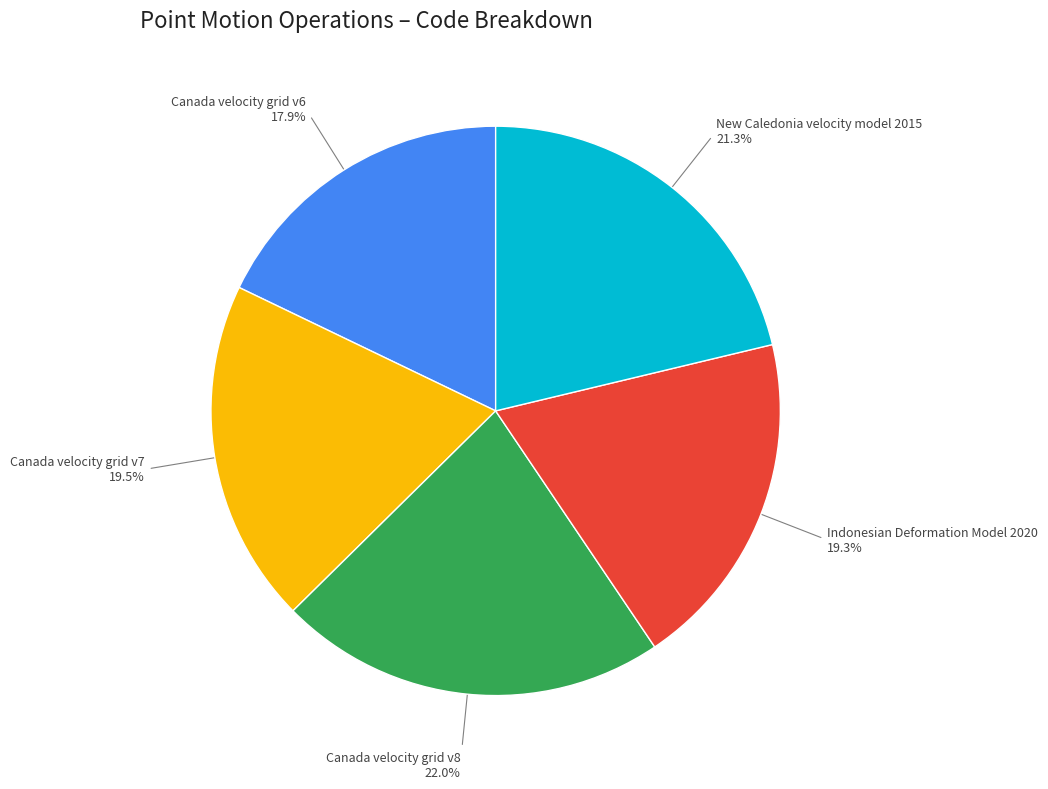

Combined, what portion of the pie is New Caledonia velocity model 2015 and Canada velocity grid v8?

43.3%